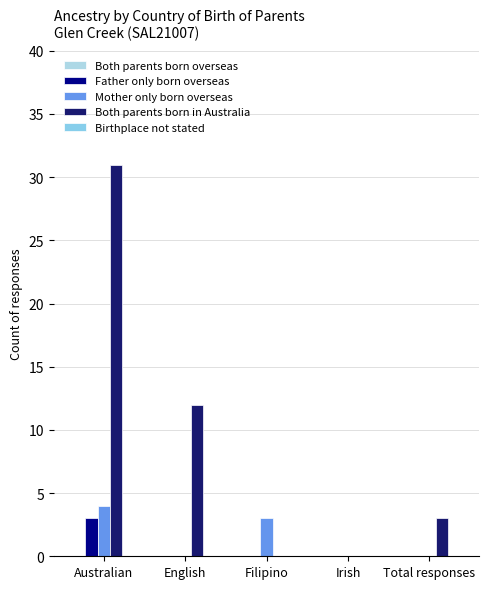

What is the sum of all Both parents born in Australia values?

46